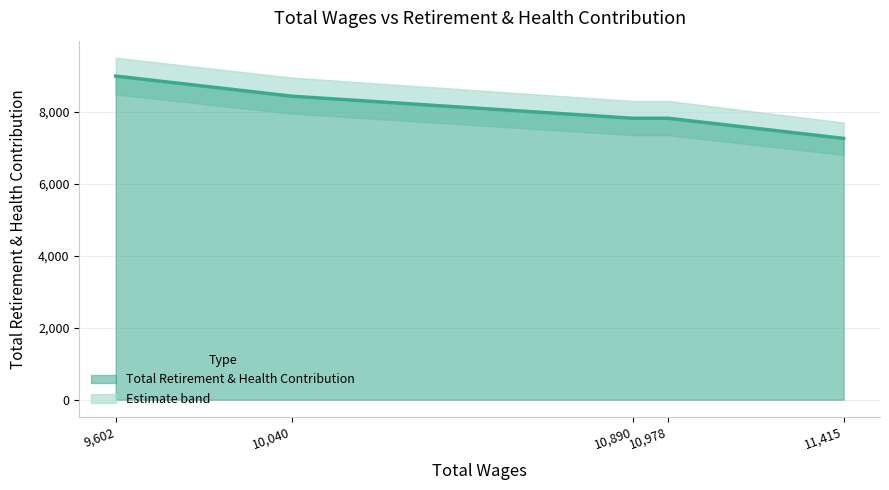

Which label corresponds to the largest value in the chart?

9602.0